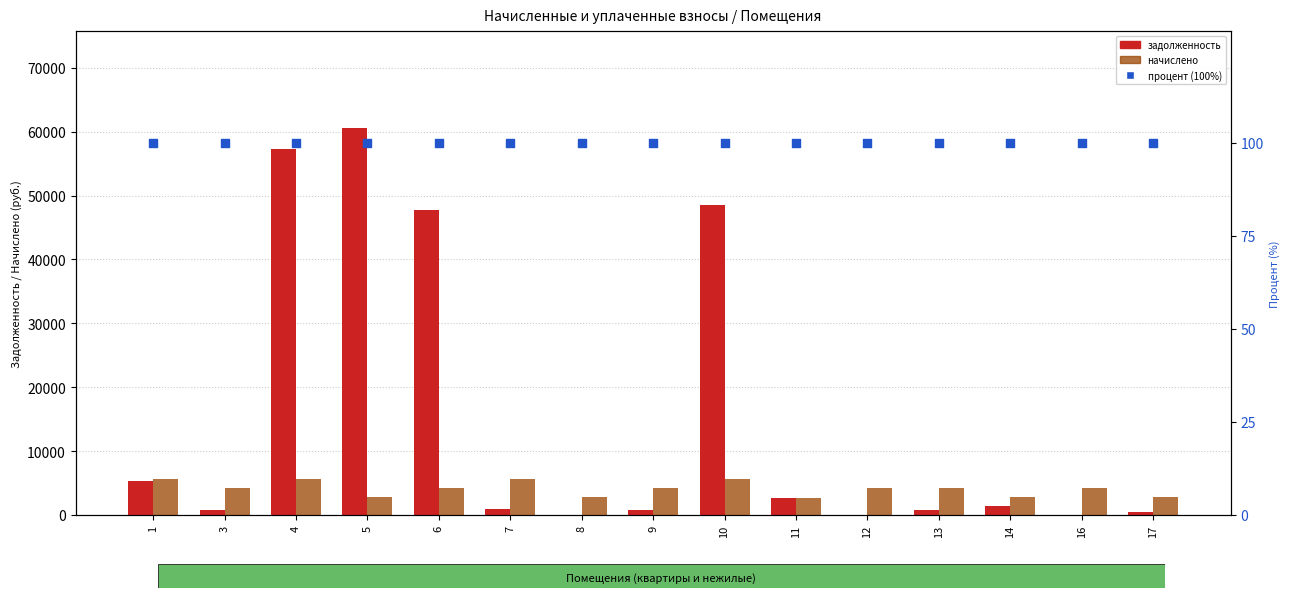

What are all the series names shown in the legend?

задолженность, начислено, процент (100%)